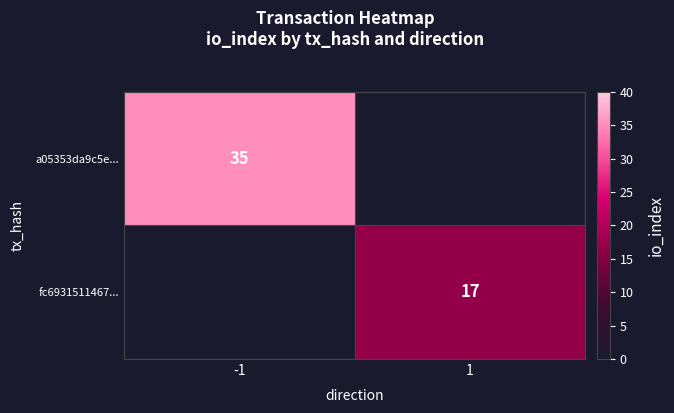

Is the value of a05353da9c5e... at -1 greater than the value of fc6931511467... at 1?

Yes